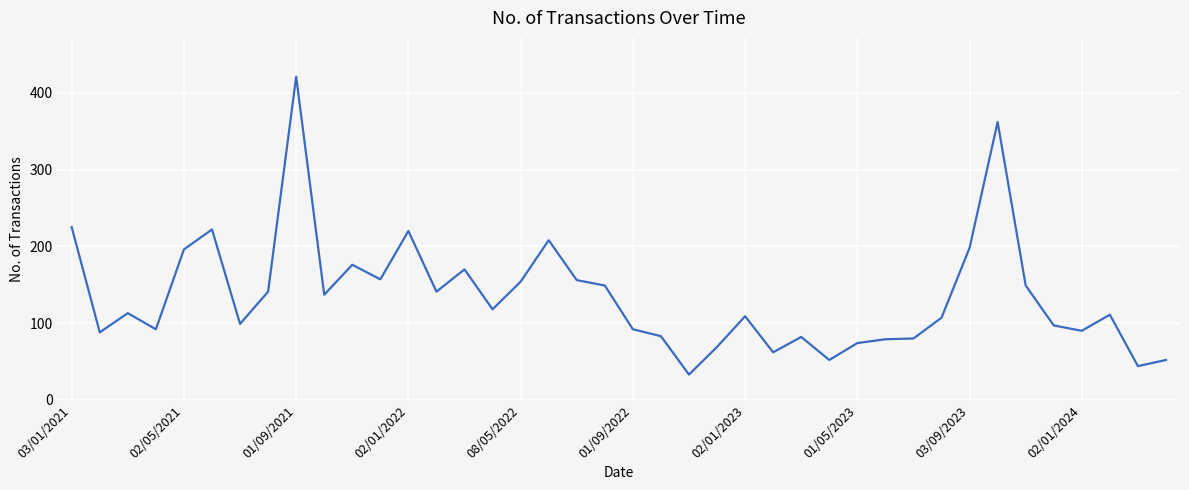

How many distinct data groups are displayed?

1